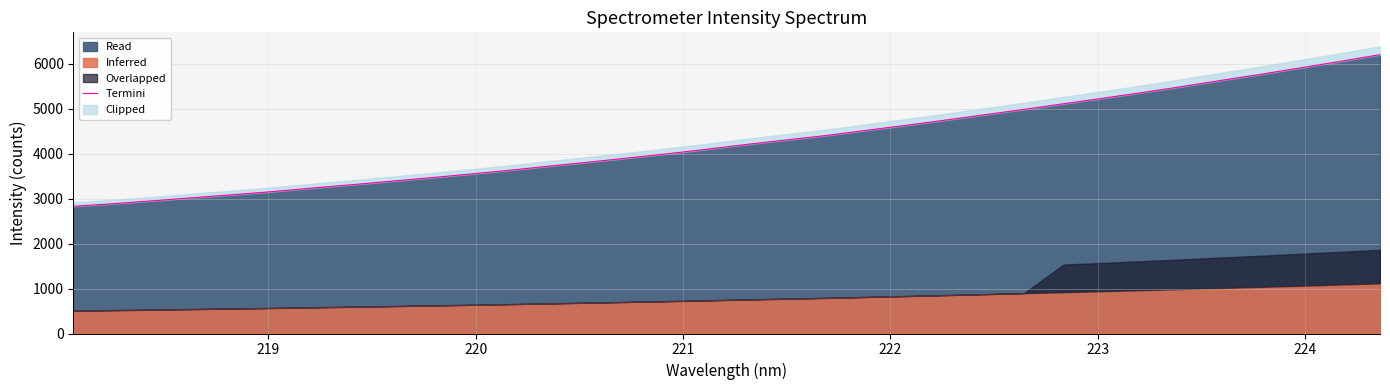

Reading left to right, list all the values displayed in this chart.

2827.1	2885.3	2949.0	3017.9	3083.2	3152.3	3230.6	3305.4	3383.3	3462.4	3542.3	3628.2	3720.3	3808.6	3901.5	3995.2	4097.3	4203.3	4303.0	4400.7	4514.2	4625.4	4741.6	4861.7	4981.1	5106.8	5230.1	5356.8	5490.0	5628.6	5763.5	5906.1	6048.8	6198.0